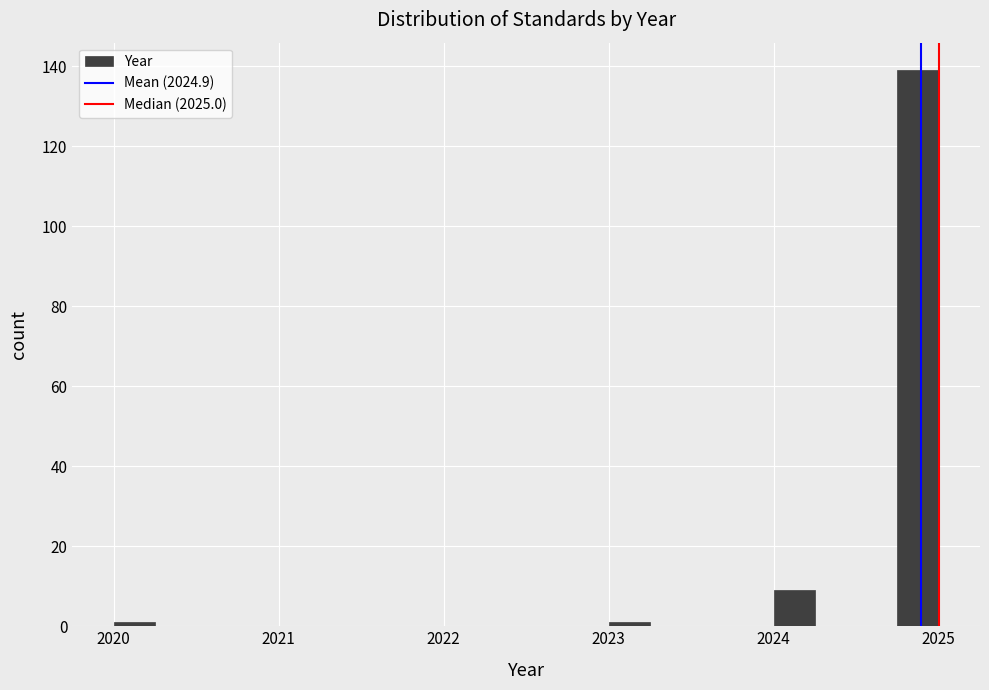

Read against the x-axis, roughly where is the centre of the tallest bar?

2024.9